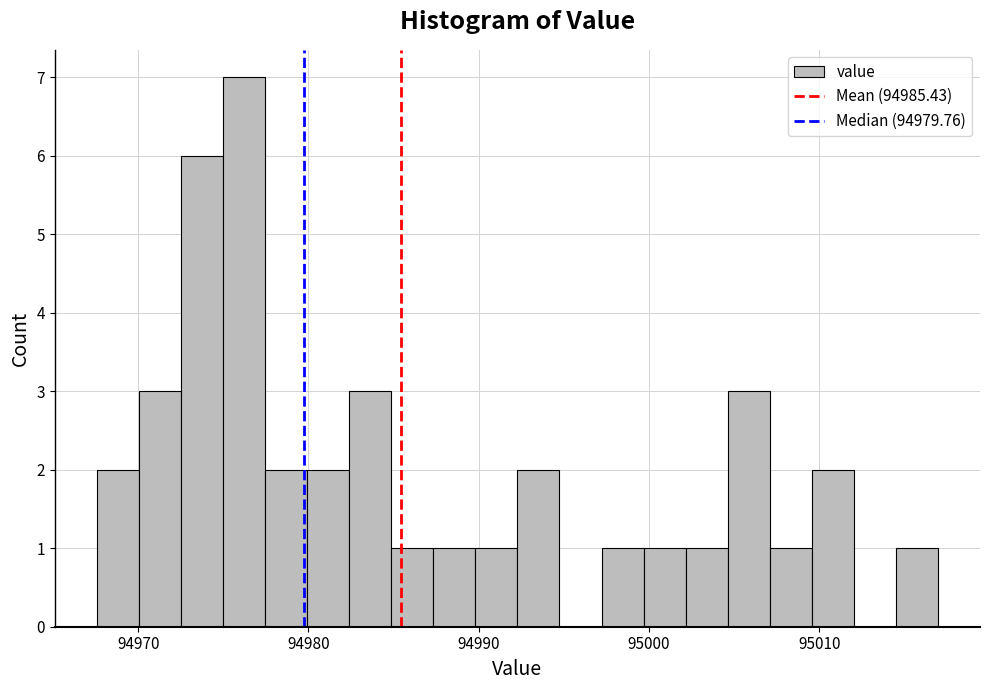

Around what value on the x-axis is the tallest bar? Give the approximate position of its centre, as read against the axis.

94976